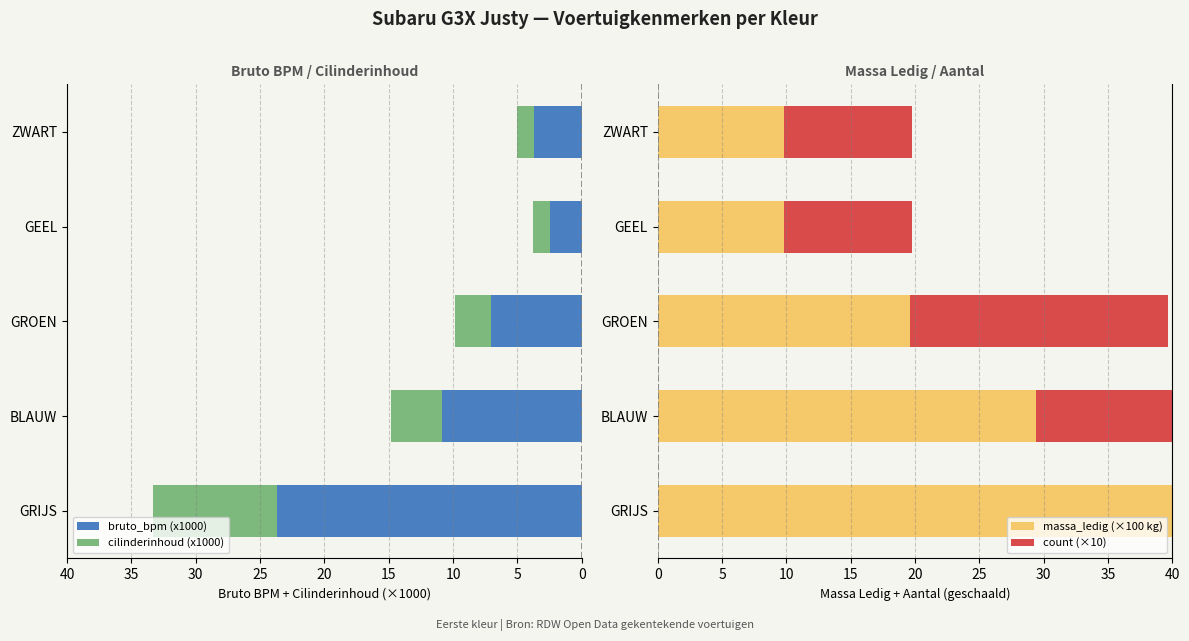

What is the difference between the maximum and minimum values in the bruto_bpm (x1000) series?

21.2